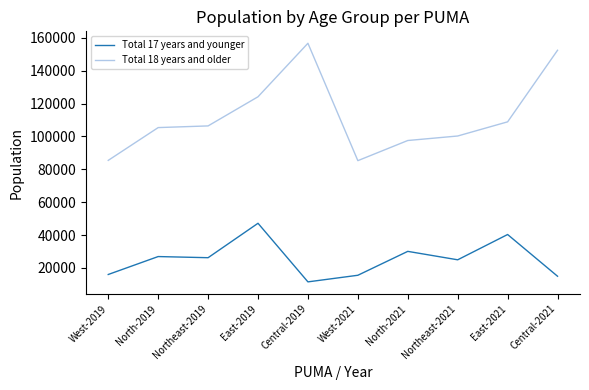

Which series changed the most between Northeast-2019 and Central-2019?

Total 18 years and older